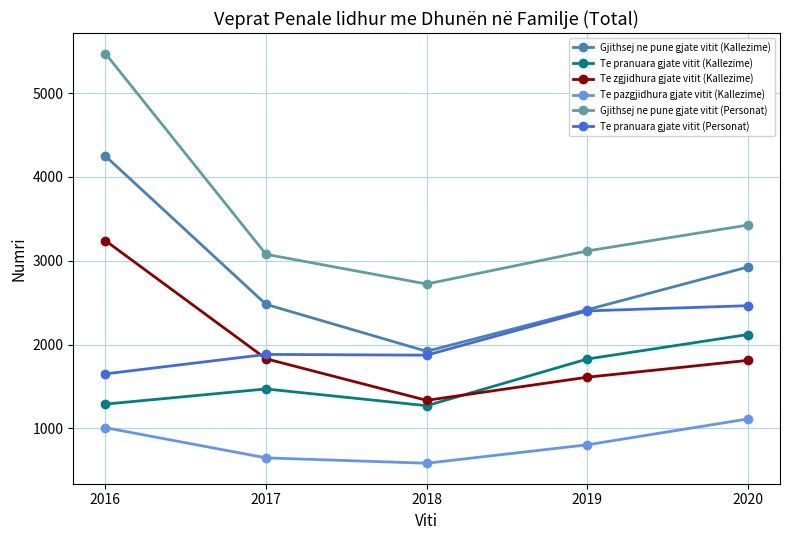

What is the sum of the Te pranuara gjate vitit (Personat) values at 2017 and 2018?

3757